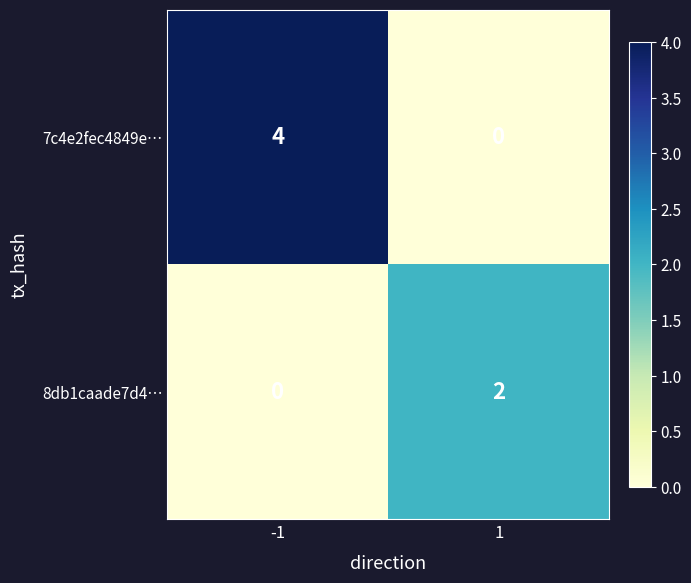

What is the highest value of the 7c4e2fec4849e… series?

4